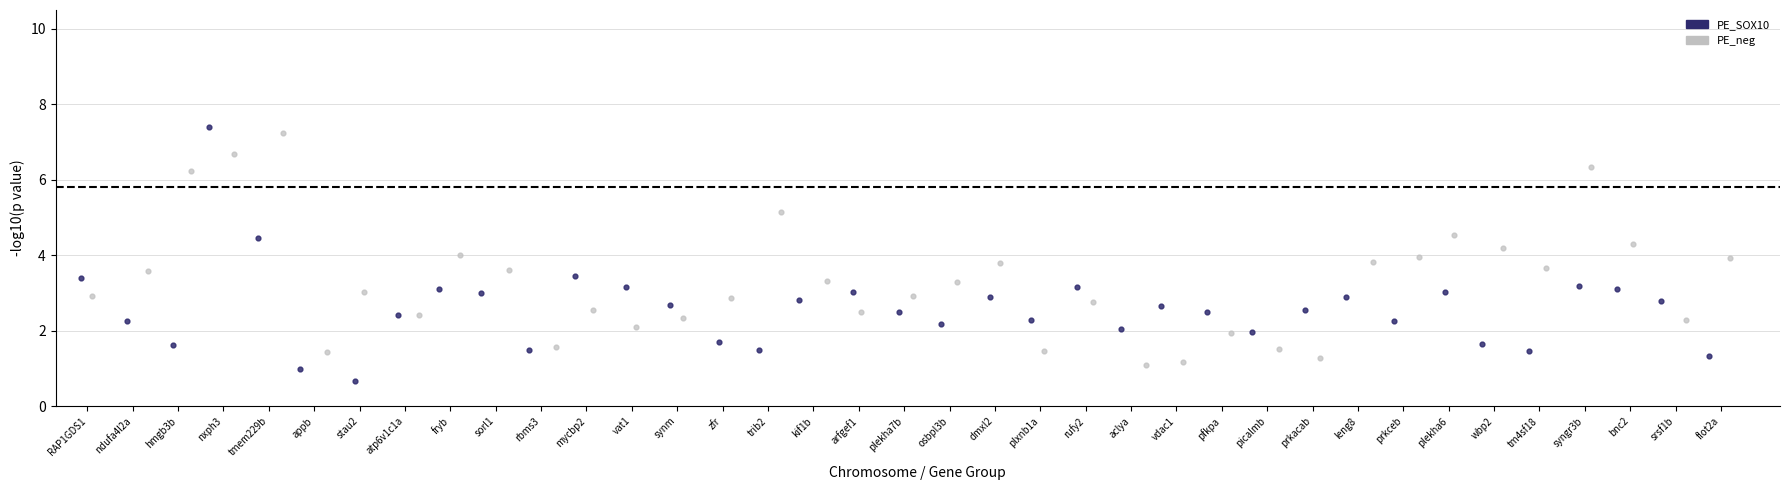

Which series contains the lowest Y value?

PE_SOX10